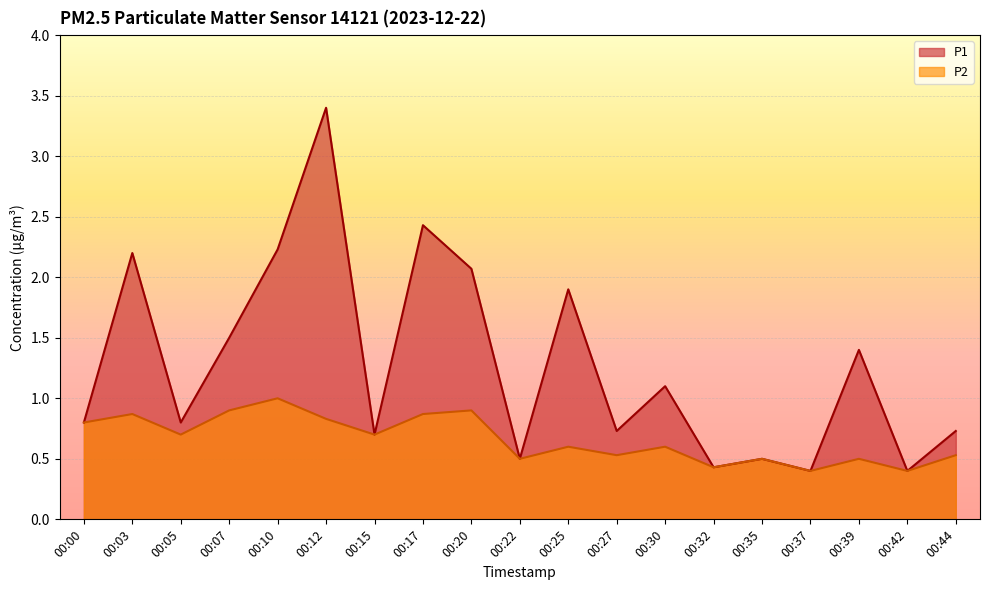

Between 00:25 and 00:00, which is larger?

00:25